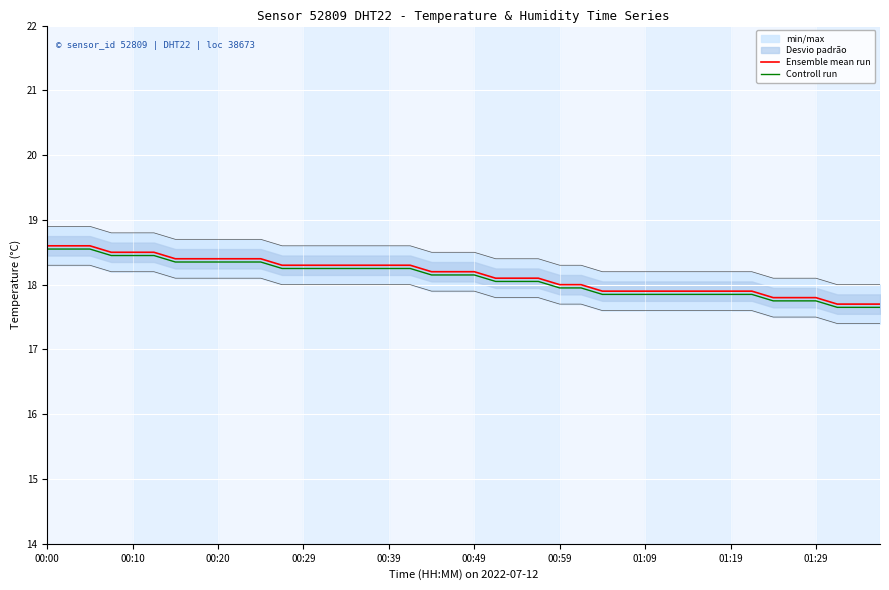

What is the greatest value displayed?

18.6